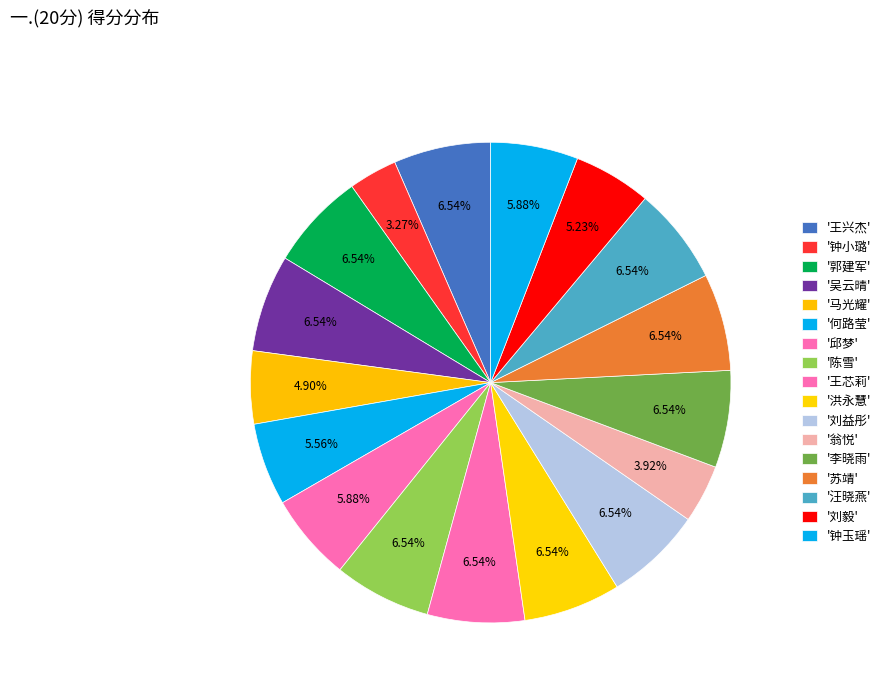

How many slices are in this pie chart?

17